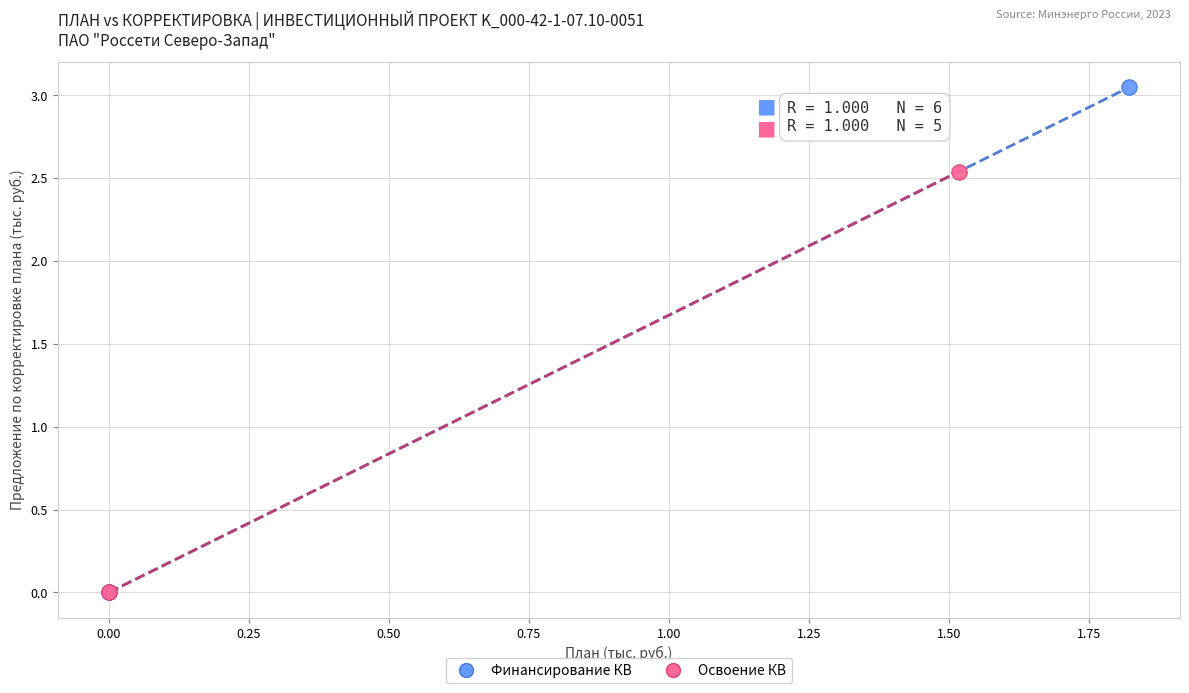

Which series reaches the maximum Y coordinate?

Финансирование КВ